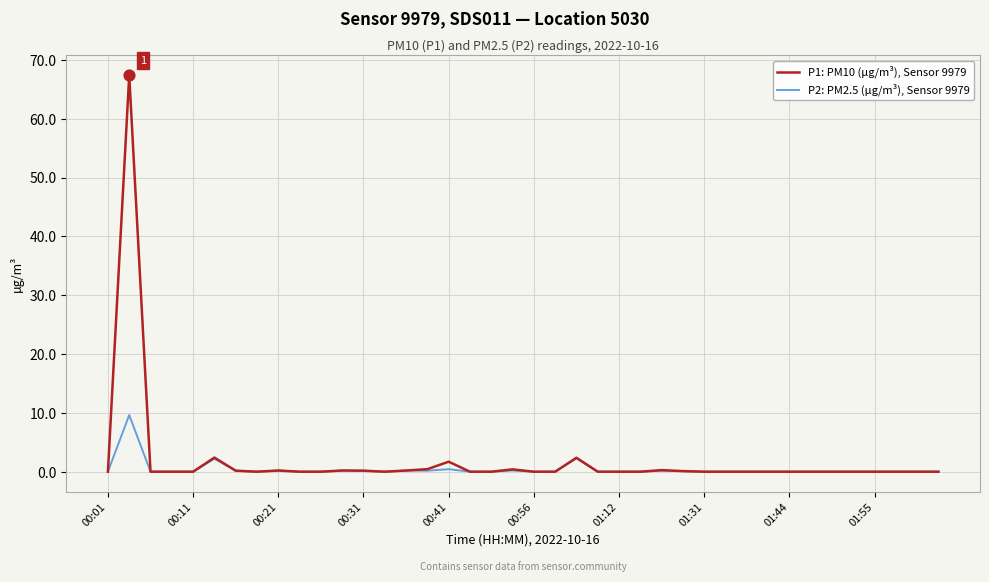

What are all the series names shown in the legend?

P1: PM10 (µg/m³), Sensor 9979, P2: PM2.5 (µg/m³), Sensor 9979